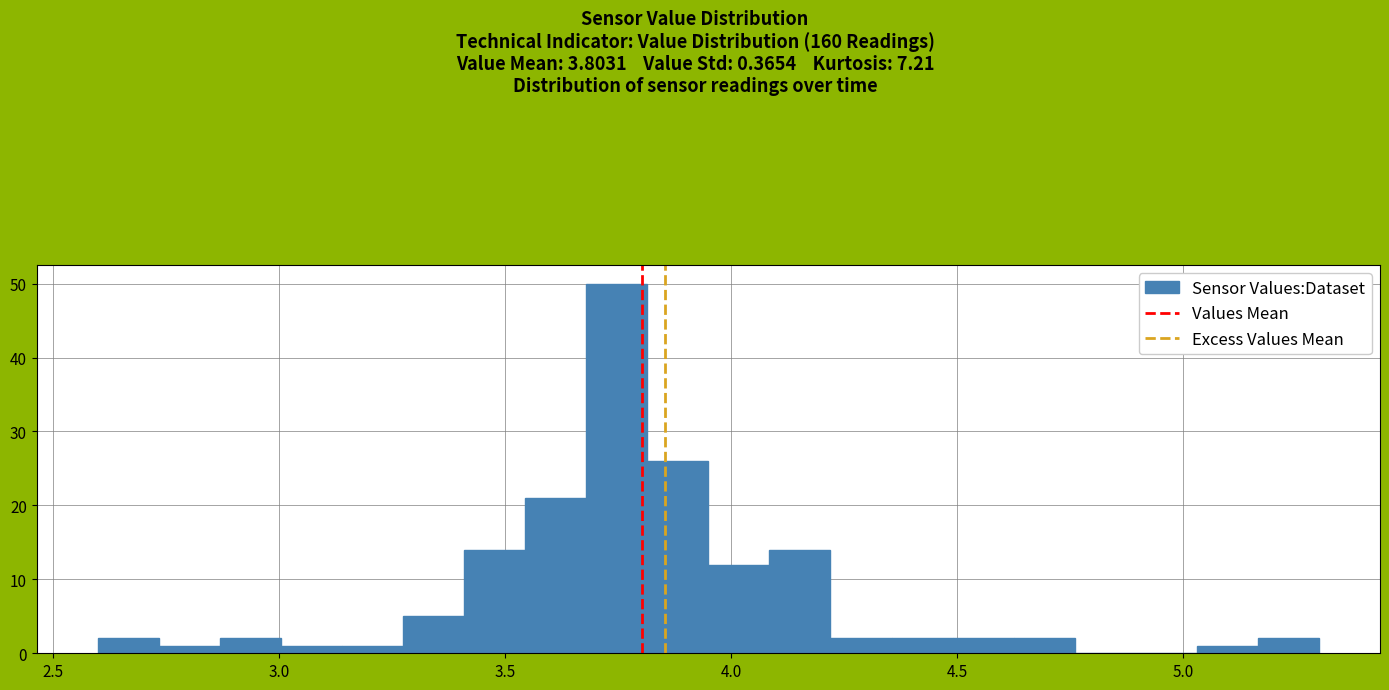

Read against the x-axis, roughly where is the centre of the tallest bar?

3.75